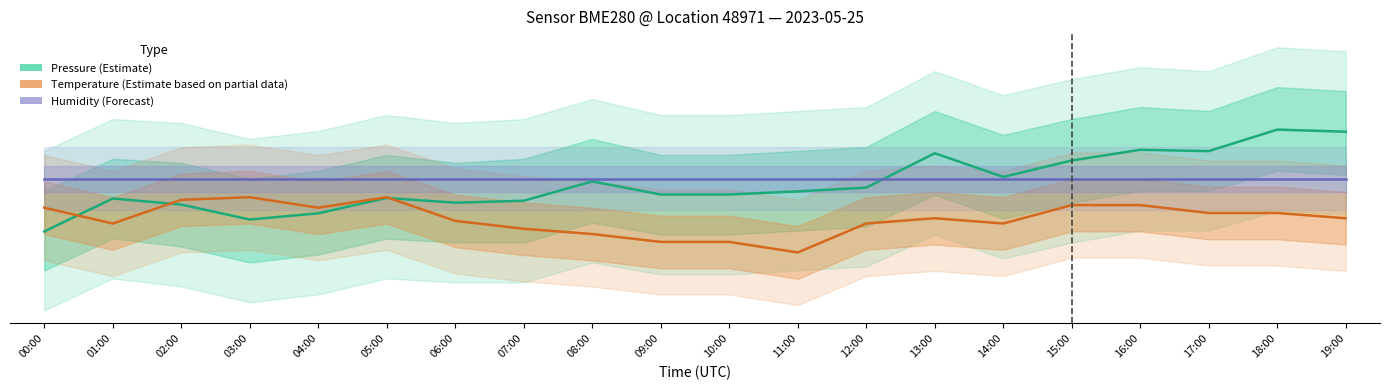

Count the number of categories in the chart.

20